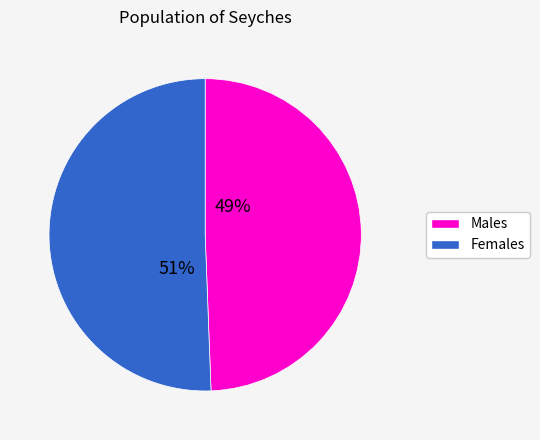

Does any single category account for the majority?

Yes